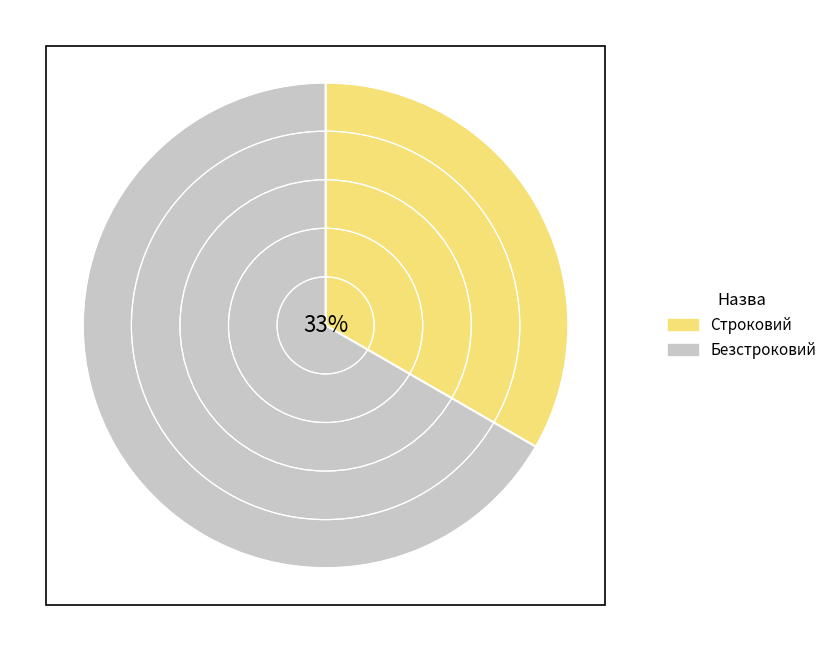

Which category has the biggest portion of the pie?

Безстроковий